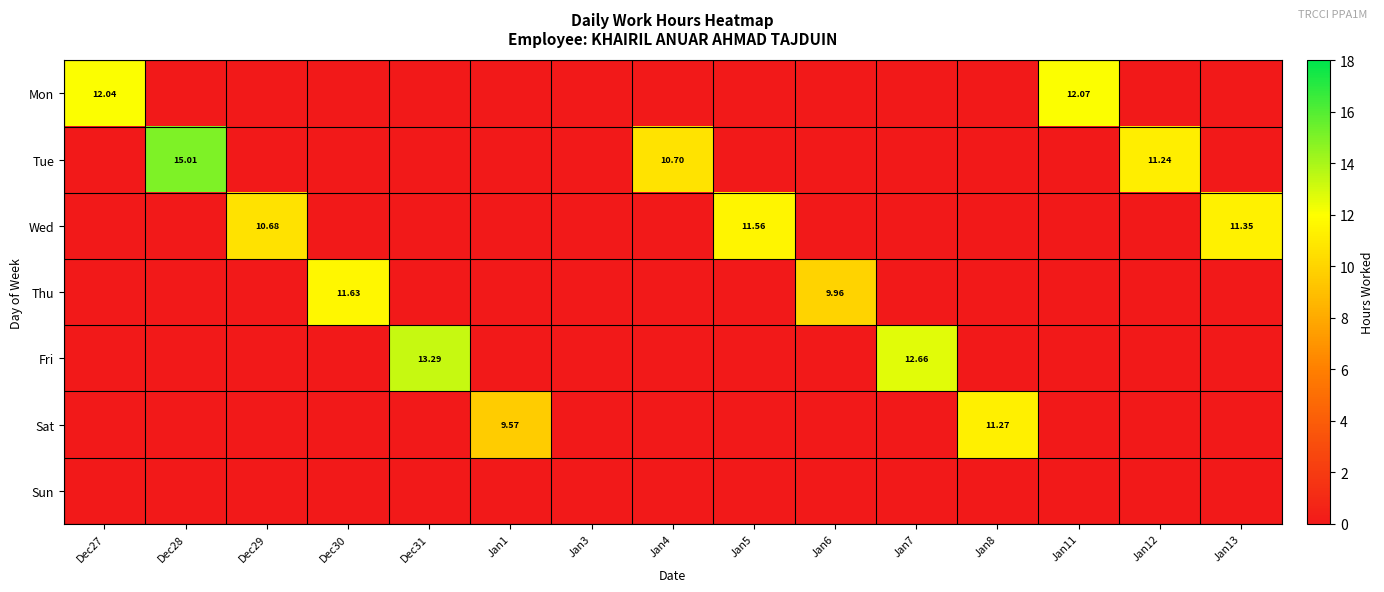

Is the value of Mon at Dec27 greater than the value of Sat at Jan8?

Yes